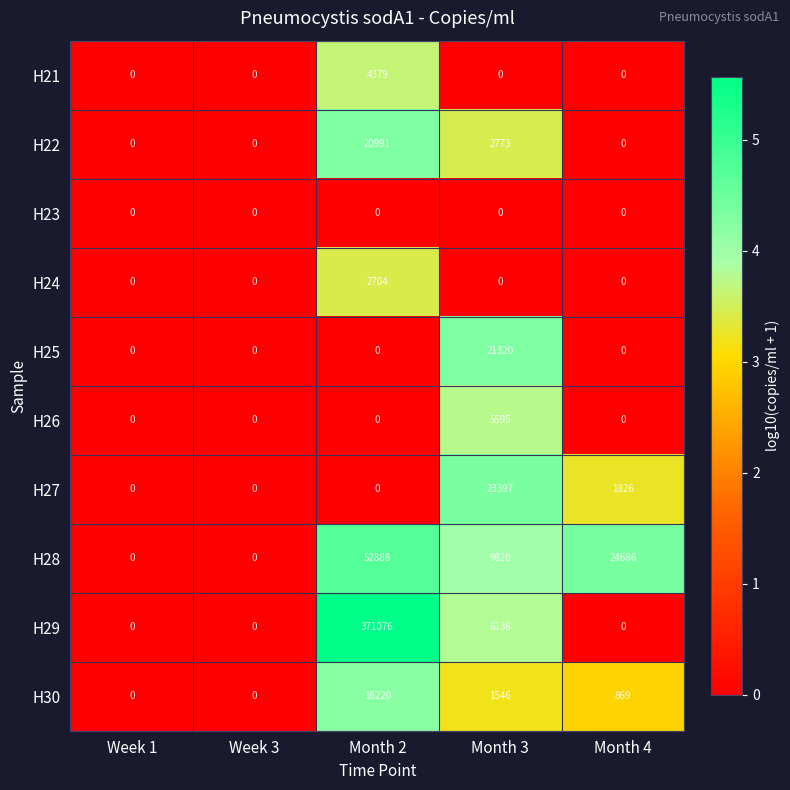

At how many categories does at least one series exceed 2?

3